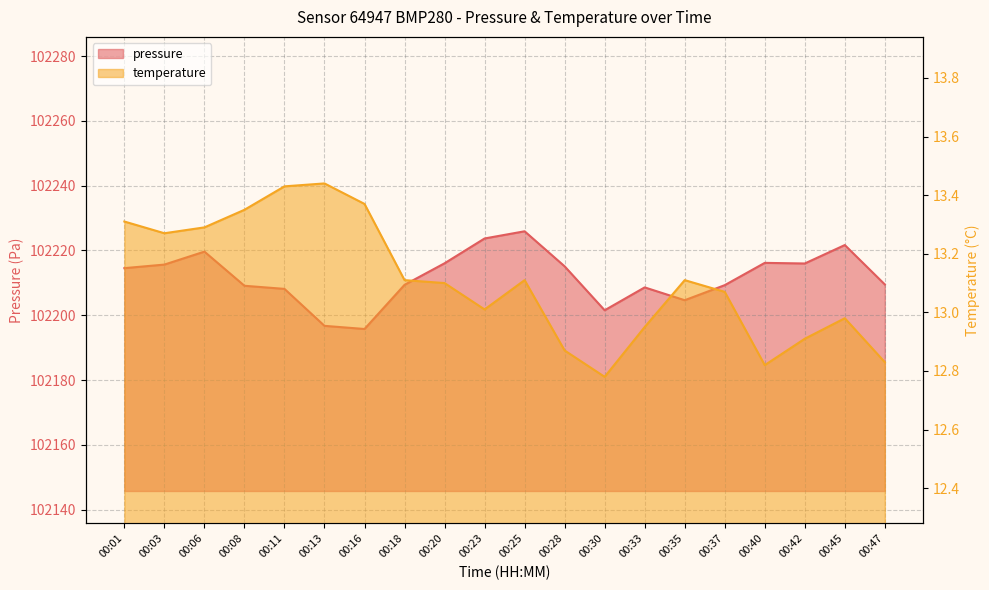

How many interior local valleys does the pressure series have?

4